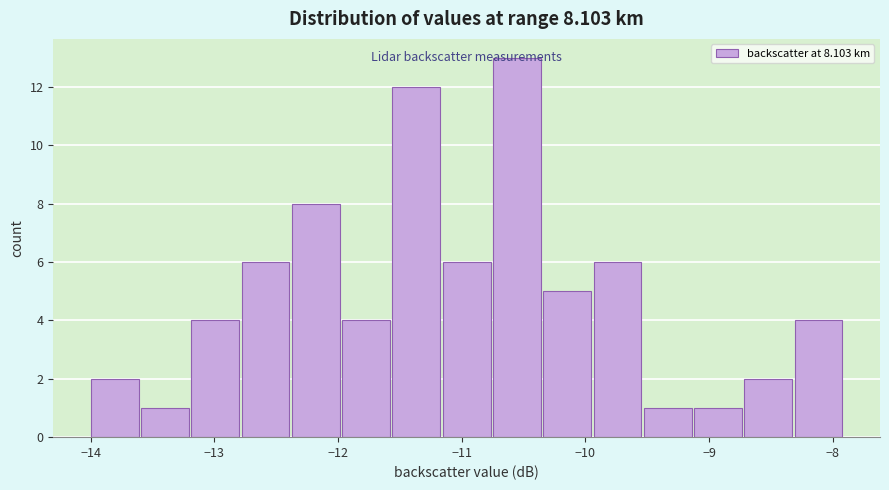

What is the height of the bar covering -9.1 to -8.7 on the x-axis? Neither the bar edges nor the heights are printed on the chart, so give them approximately, as read against the axes.

1